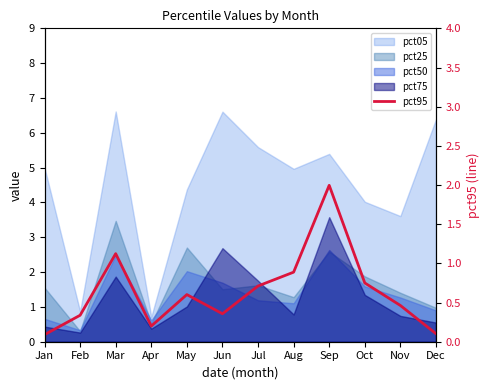

True or false: the data shows 0.1 at Dec.

True